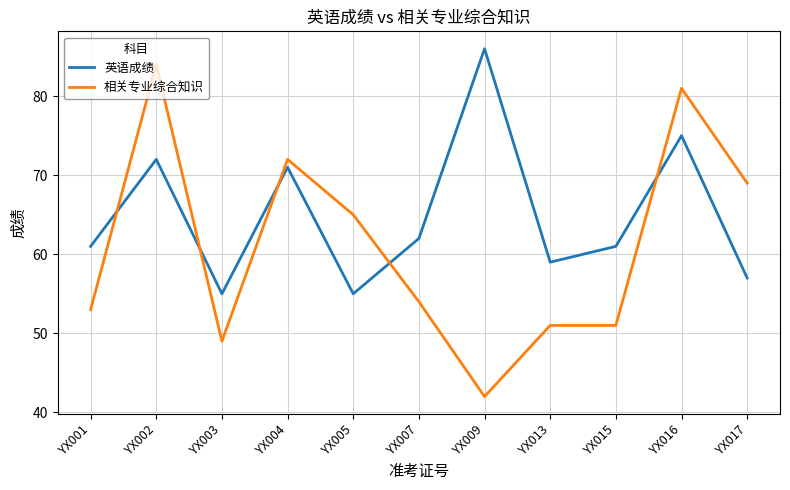

At YX003, list the series in order from smallest to largest.

相关专业综合知识, 英语成绩